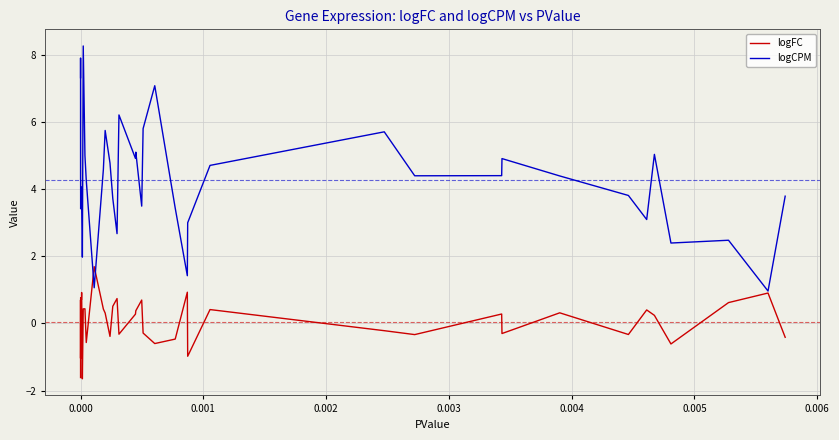

Which series has the largest total across all categories?

logCPM